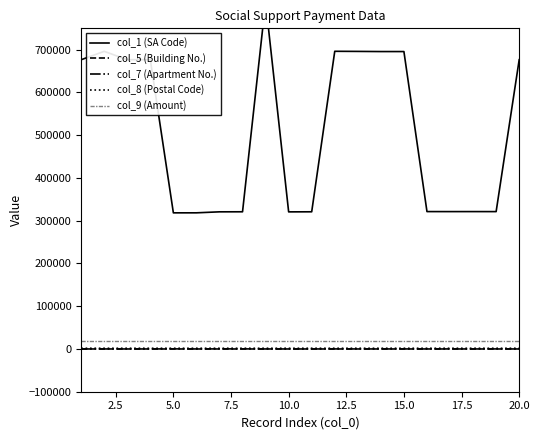

List the series in order of their peak value, highest first.

col_1 (SA Code), col_9 (Amount), col_8 (Postal Code), col_7 (Apartment No.), col_5 (Building No.)